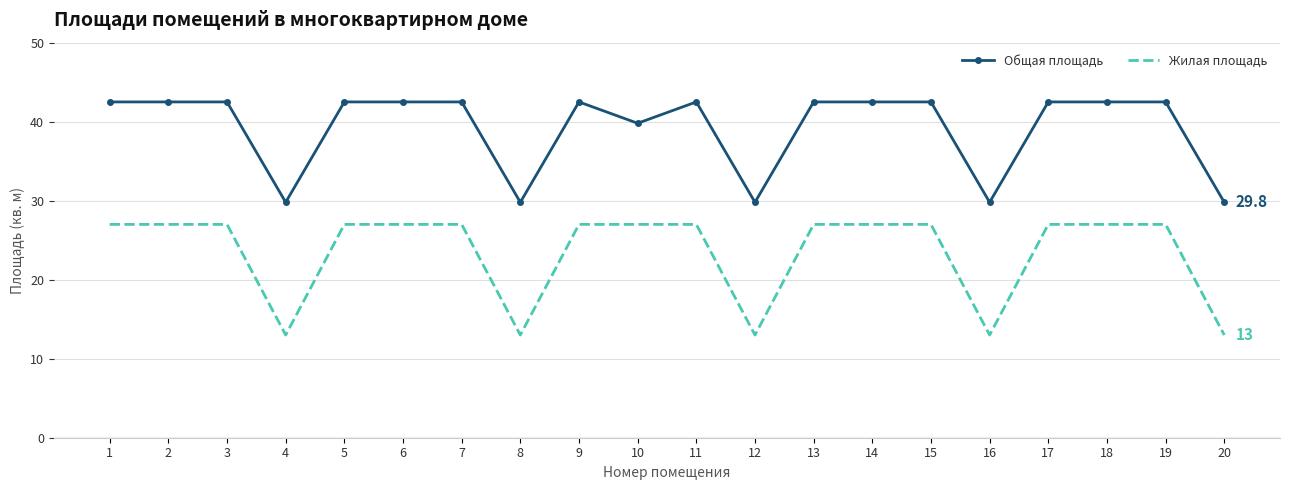

Is the value of Жилая площадь at 14 greater than the value of Общая площадь at 19?

No